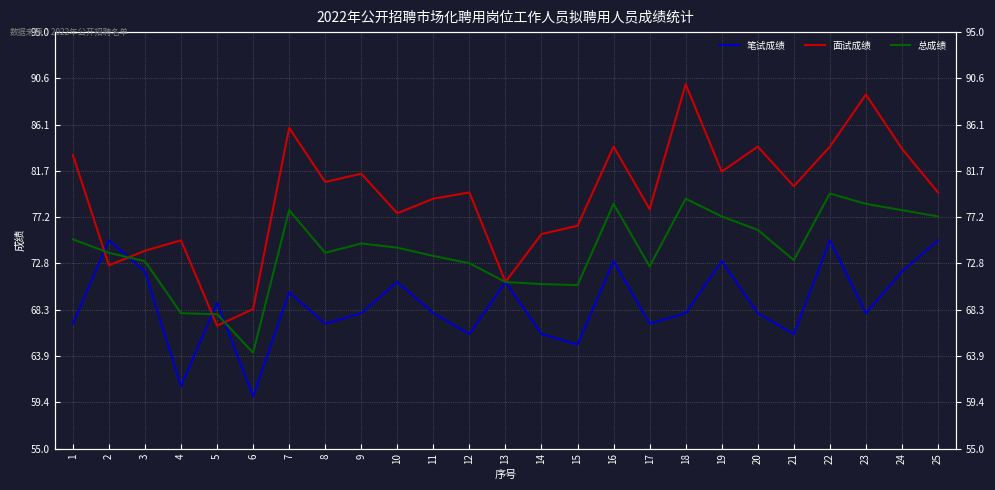

What is the approximate value of 总成绩 at 6?

64.2